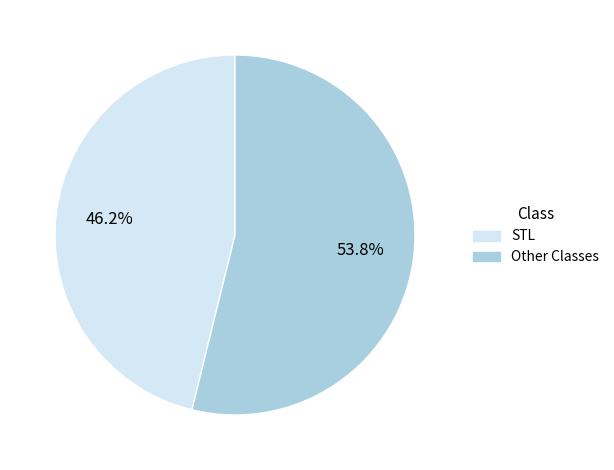

To the nearest percent, what percentage of the pie is STL?

46%